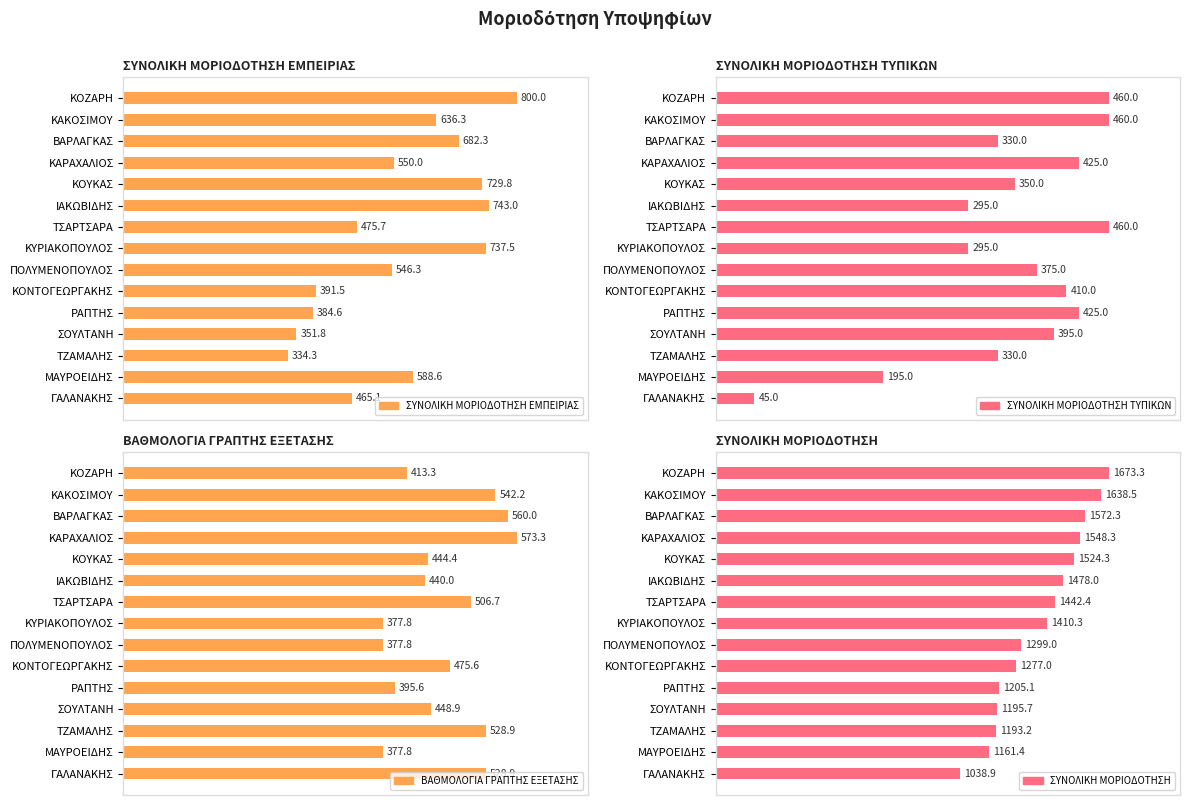

What is the smallest value displayed?

45.0